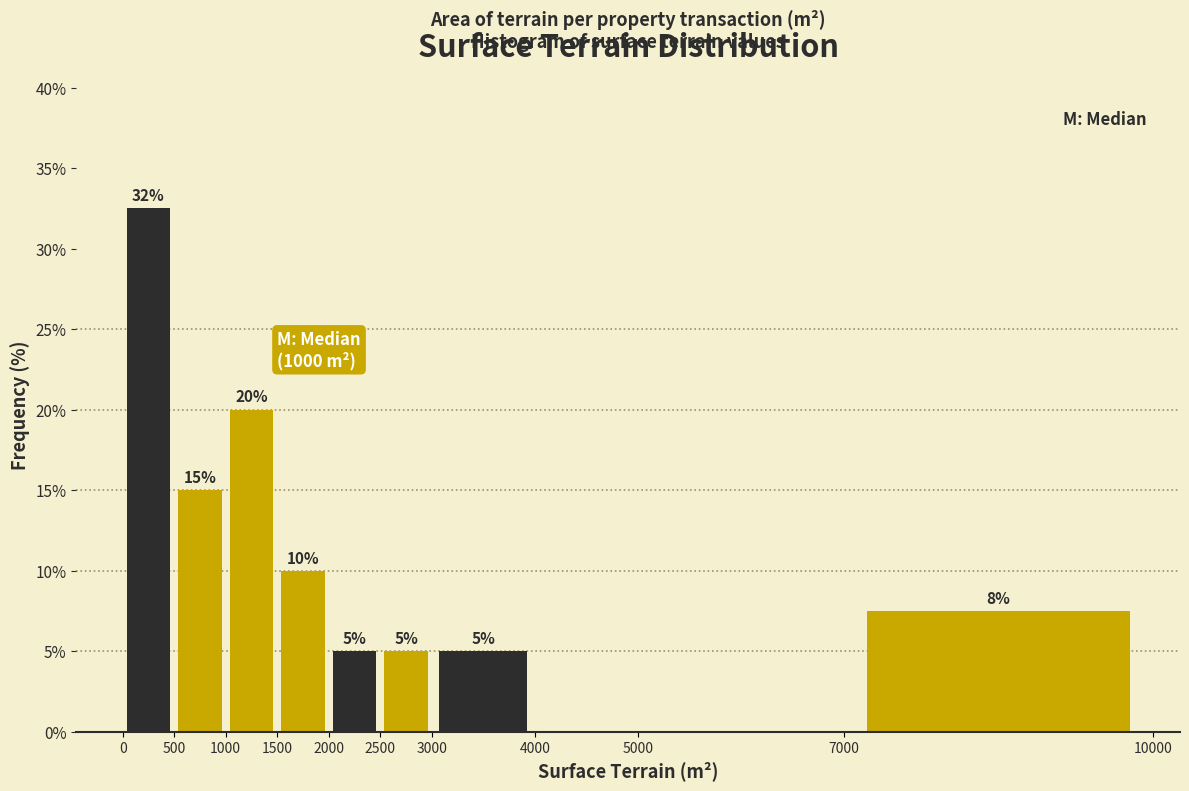

Over which range of the x-axis is the bar tallest?

0 to 500